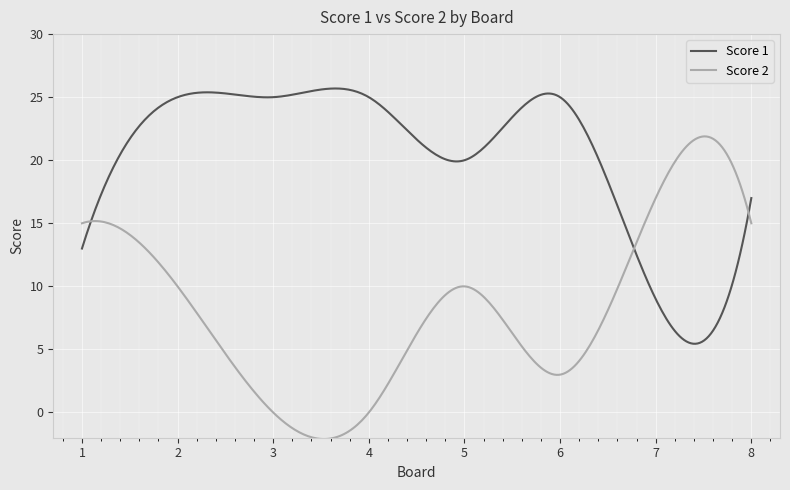

How many series are shown in this chart?

2